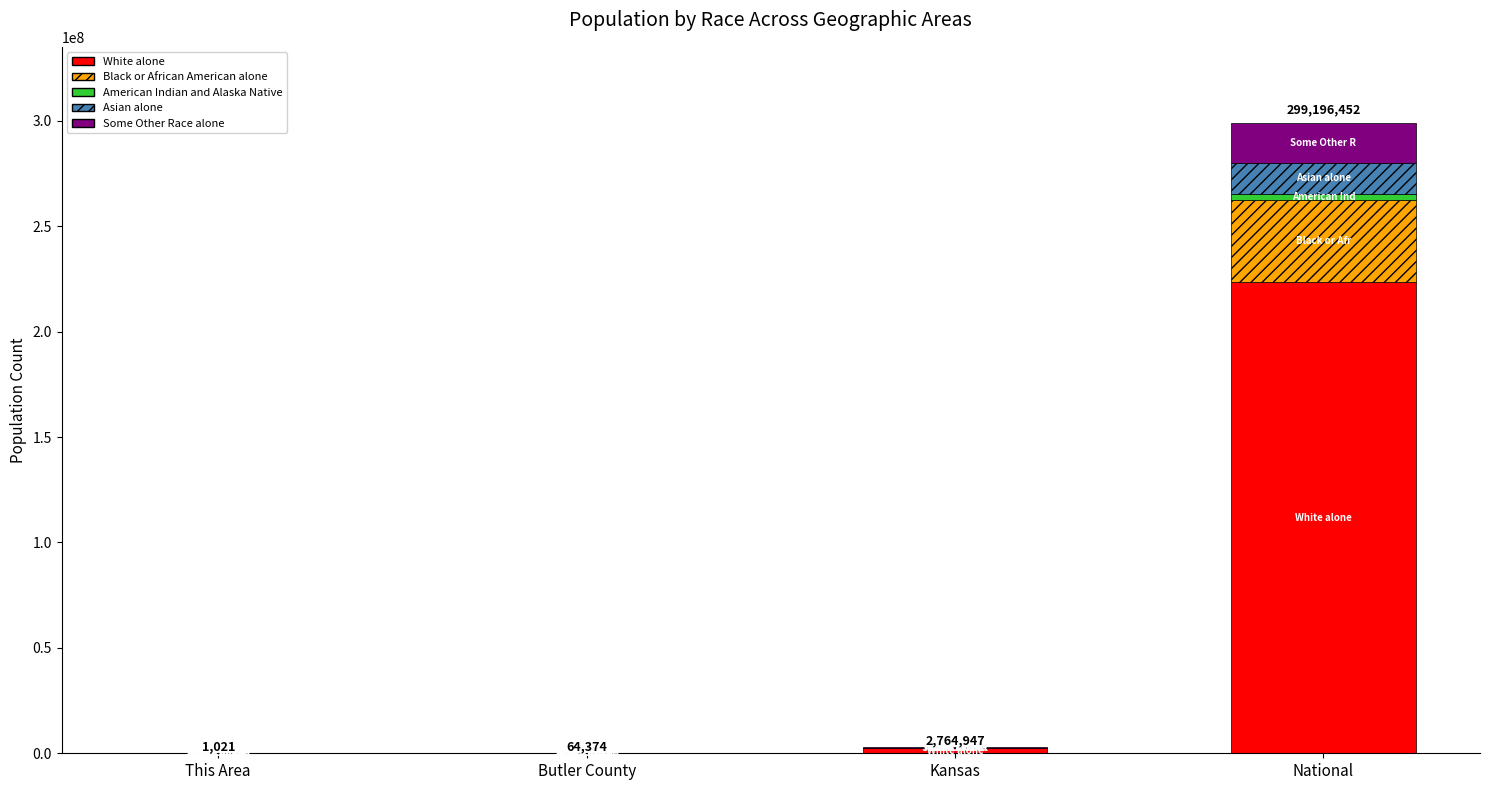

At which label does White alone reach its peak?

National